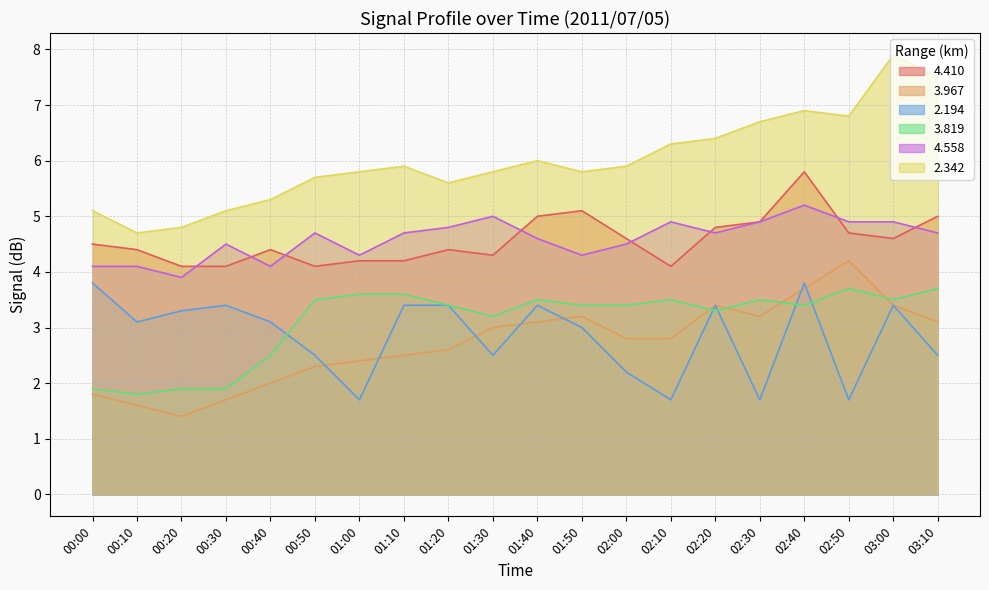

True or false: 3.967 and 2.342 intersect in this chart.

False